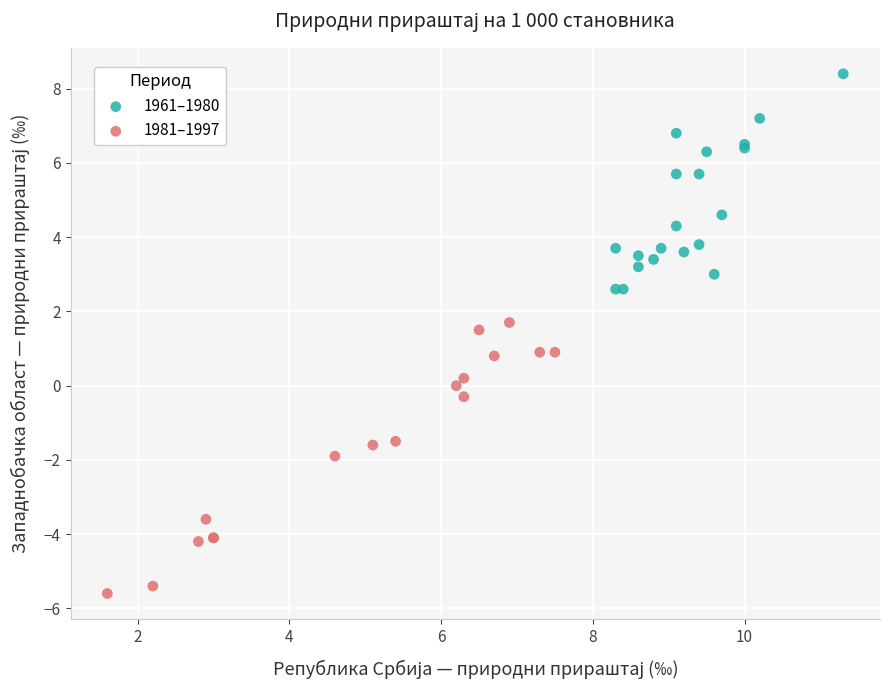

Which series contains the highest Y value?

1961–1980